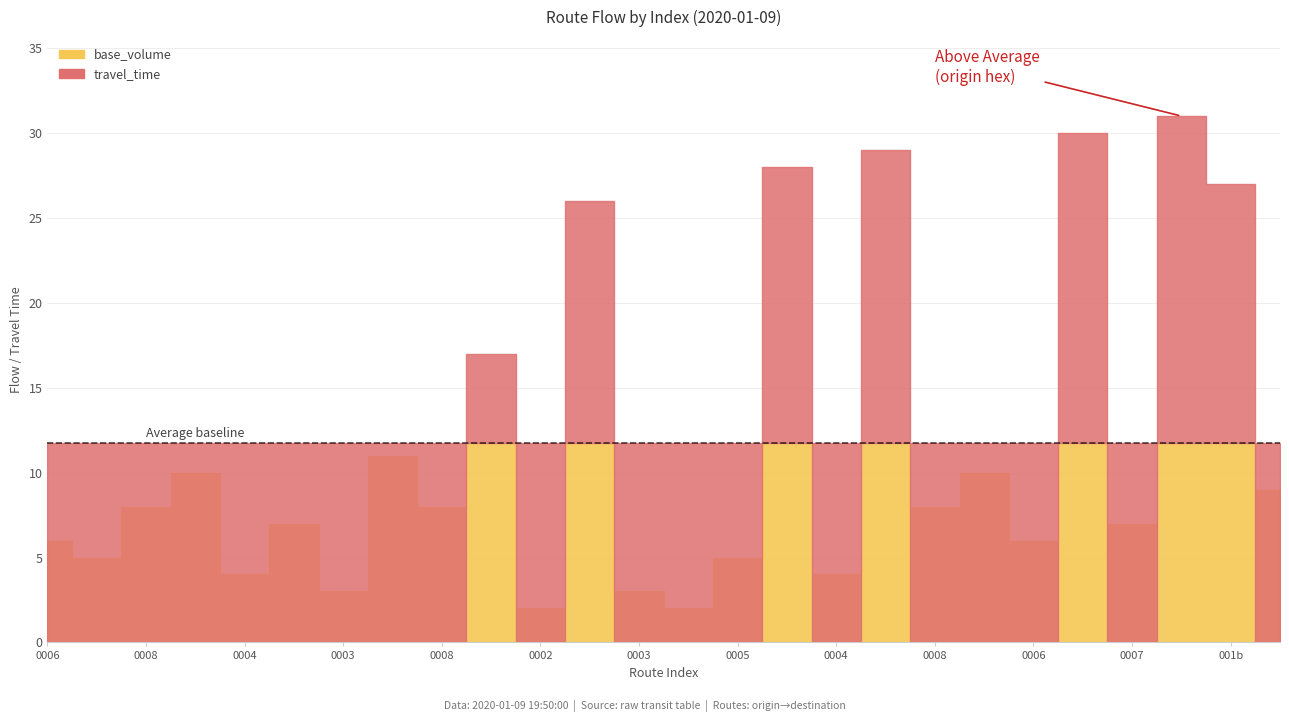

Which series changed the most between 8 and 18?

base_volume